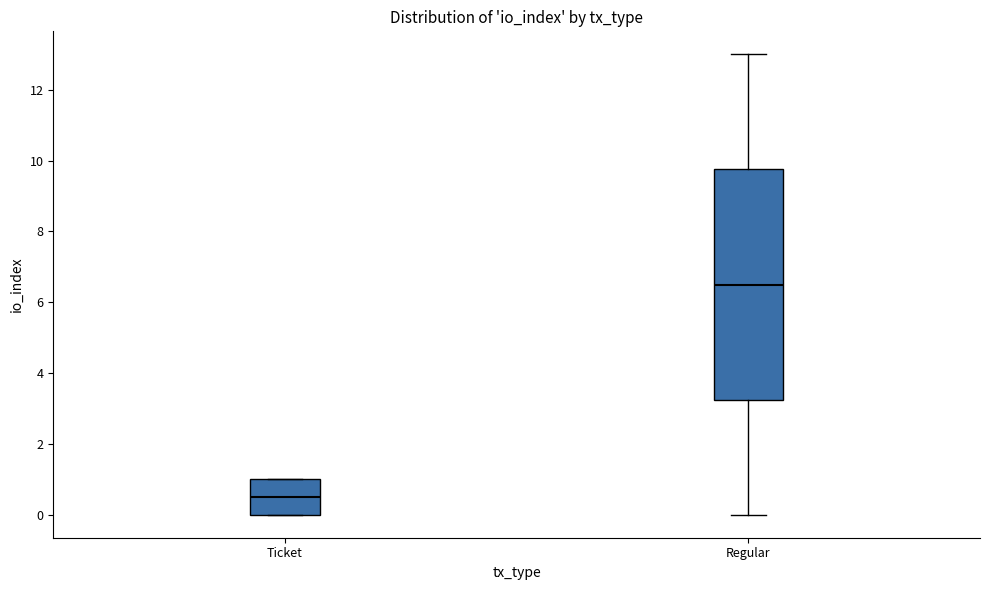

Where does the median line of the box for Regular sit on the y-axis? The values are not printed on the chart, so give them approximately, as read against the axis.

6.6